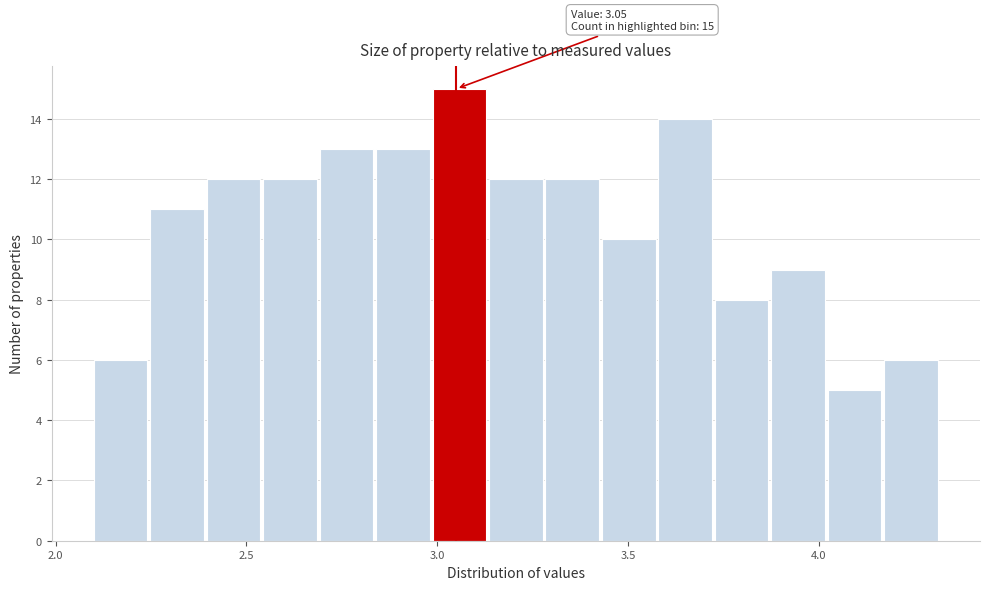

Around what value on the x-axis is the tallest bar? Give the approximate position of its centre, as read against the axis.

3.05